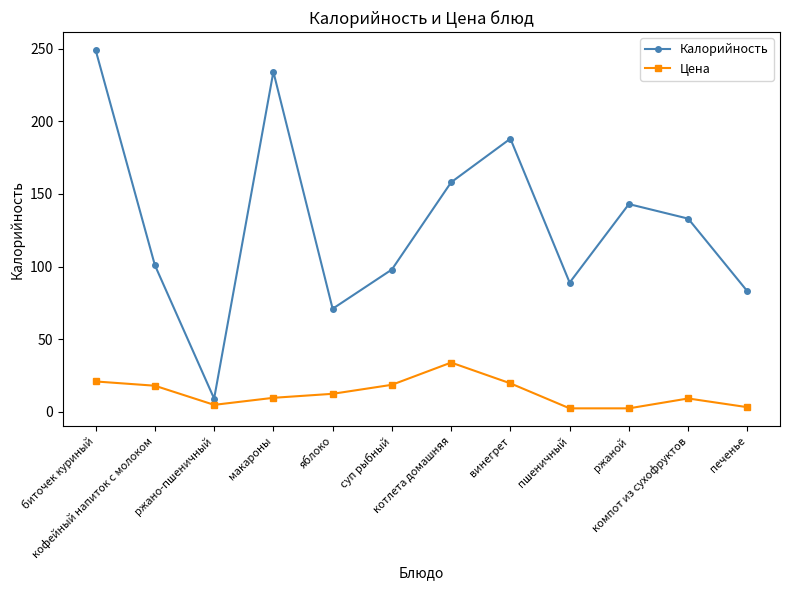

Which series has the largest total across all categories?

Калорийность